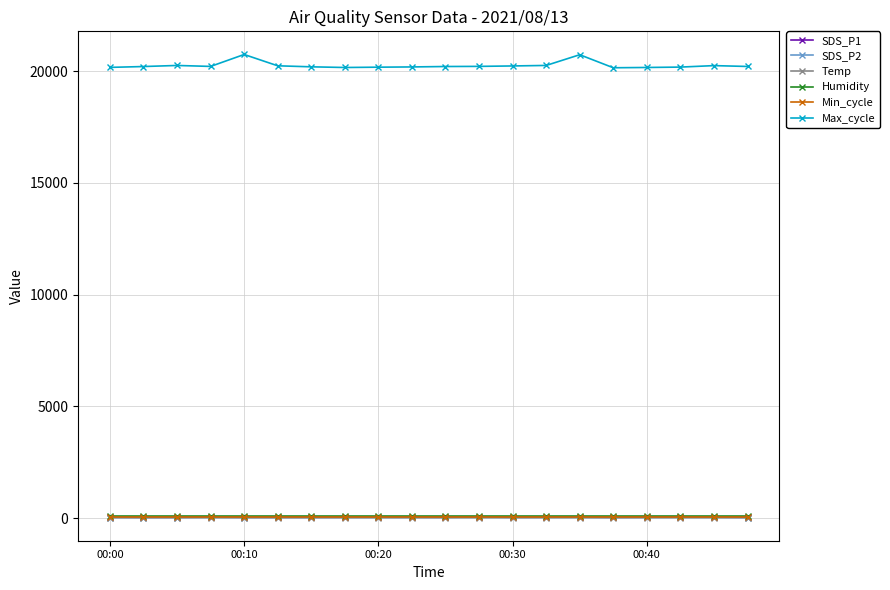

What is the minimum value for SDS_P1?

30.4